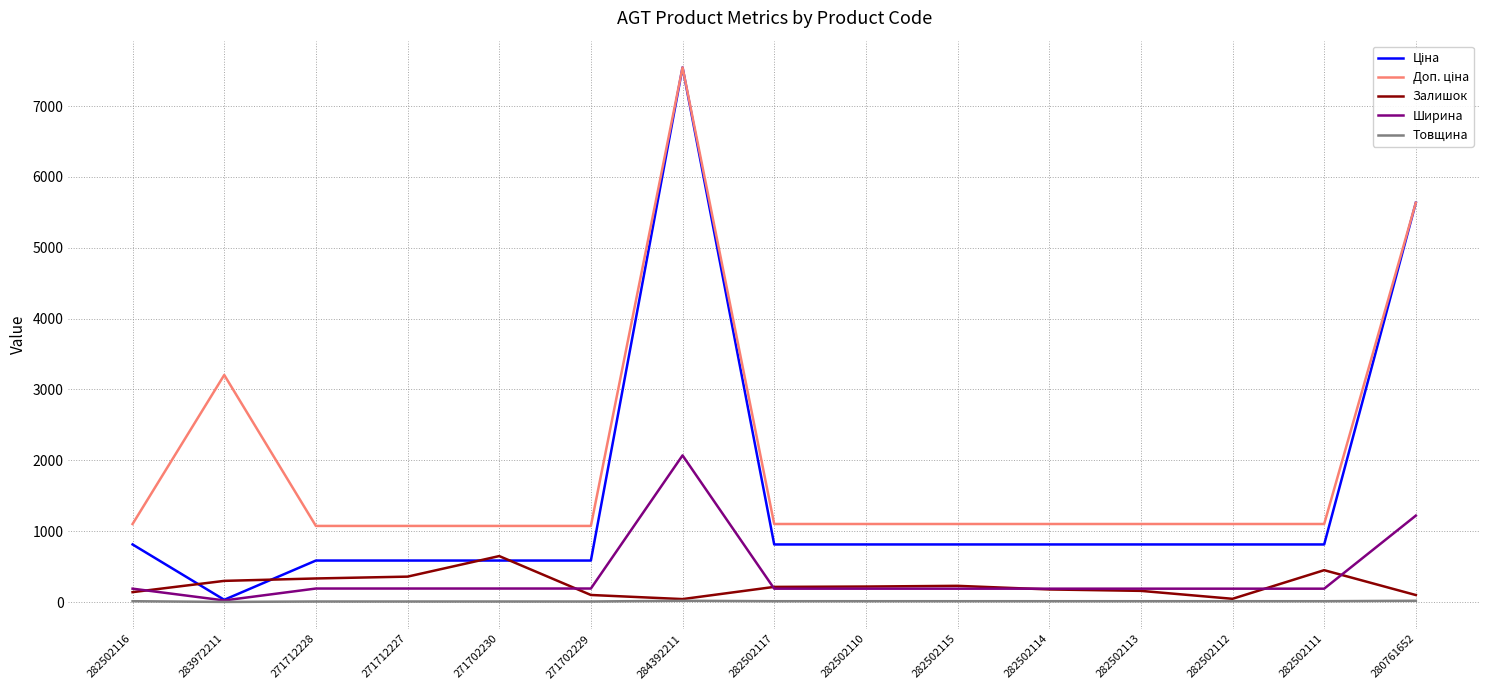

Is it true that Залишок equals 214.0 at 282502117?

True